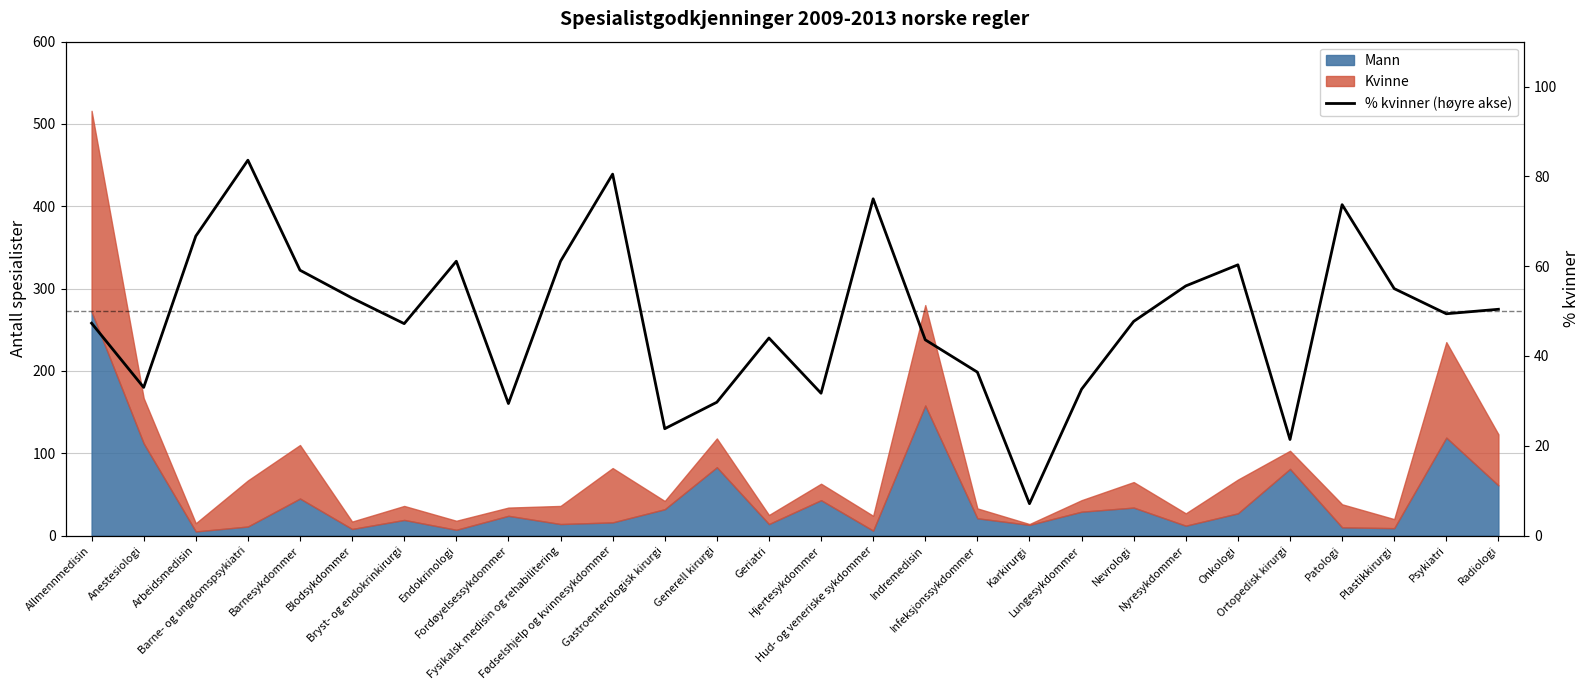

Rank the categories by value from highest to lowest.

Barne- og ungdomspsykiatri, Fødselshjelp og kvinnesykdommer, Hud- og veneriske sykdommer, Patologi, Arbeidsmedisin, Endokrinologi, Fysikalsk medisin og rehabilitering, Onkologi, Barnesykdommer, Nyresykdommer, Plastikkirurgi, Blodsykdommer, Radiologi, Psykiatri, Nevrologi, Allmennmedisin, Bryst- og endokrinkirurgi, Geriatri, Indremedisin, Infeksjonssykdommer, Anestesiologi, Lungesykdommer, Hjertesykdommer, Generell kirurgi, Fordøyelsessykdommer, Gastroenterologisk kirurgi, Ortopedisk kirurgi, Karkirurgi